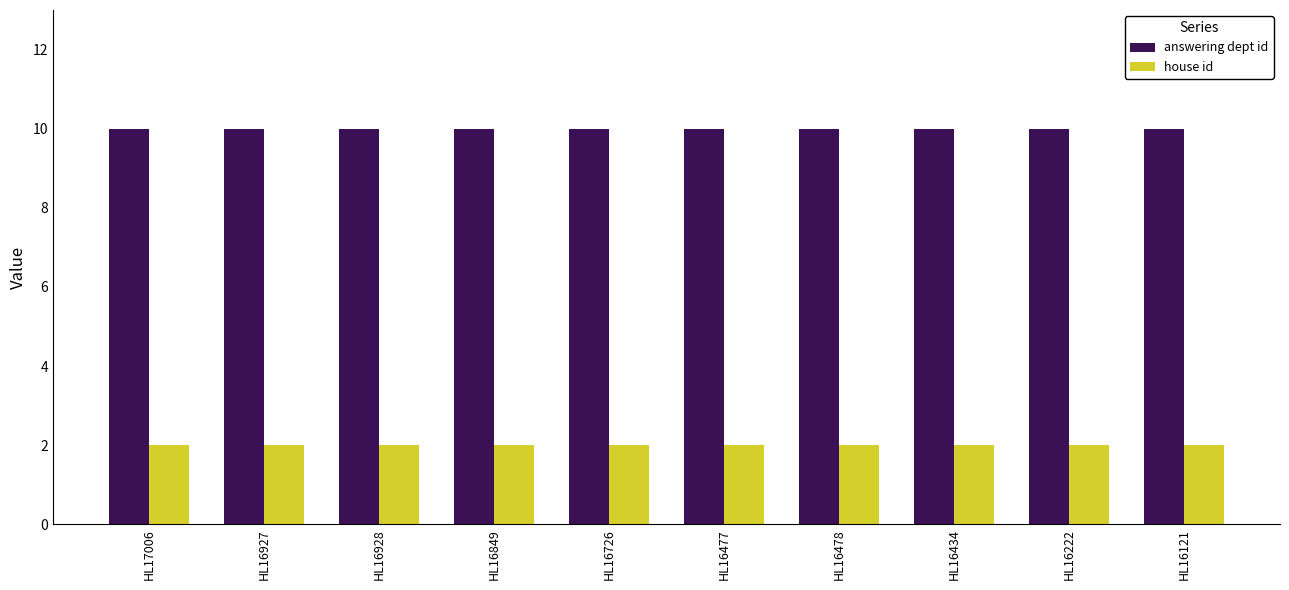

At HL16434, list the series in order from largest to smallest.

answering dept id, house id